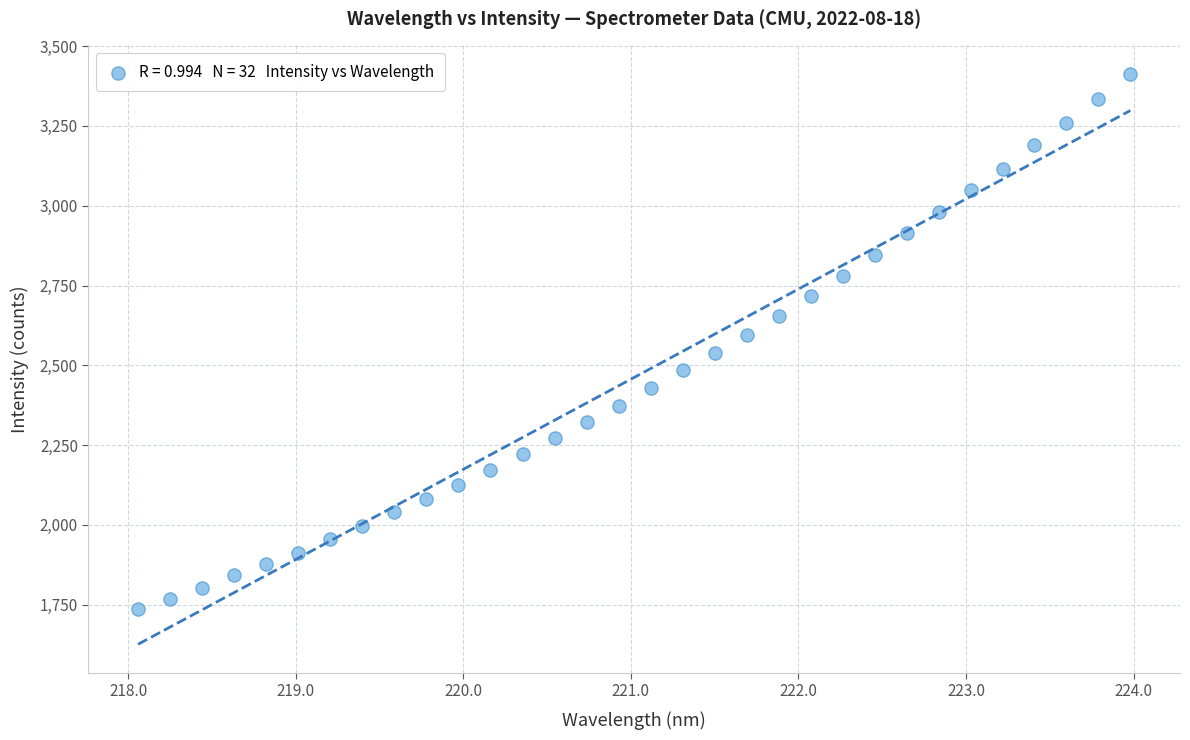

What is the range of X values (max minus min)?

5.9